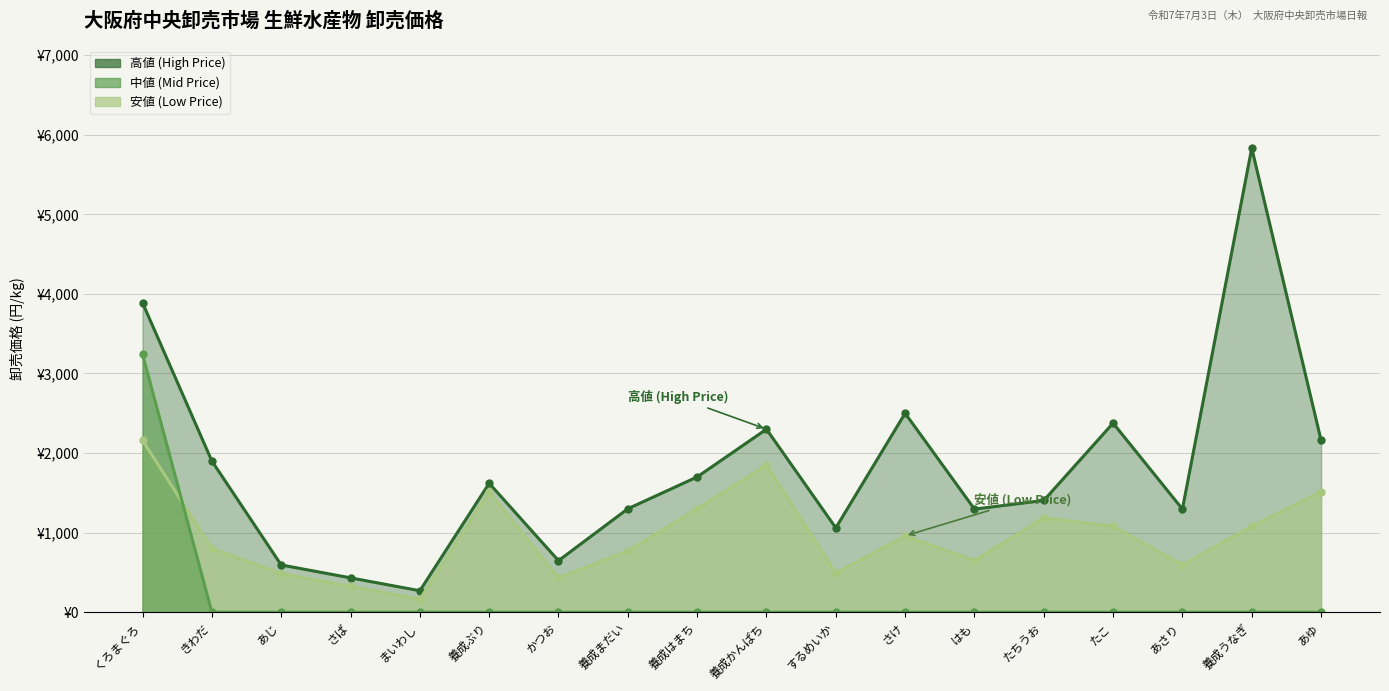

Reading left to right, extract all data points from this chart.

高値 (High Price): くろまぐろ=3888	きわだ=1900	あじ=594	さば=432	まいわし=270	養成ぶり=1620	かつお=648	養成まだい=1300	養成はまち=1700	養成かんぱち=2300	するめいか=1060	さけ=2500	はも=1296	たちうお=1404	たこ=2376	あさり=1296	養成うなぎ=5832	あゆ=2160
中値 (Mid Price): くろまぐろ=3240	きわだ=0	あじ=0	さば=0	まいわし=0	養成ぶり=0	かつお=0	養成まだい=0	養成はまち=0	養成かんぱち=0	するめいか=0	さけ=0	はも=0	たちうお=0	たこ=0	あさり=0	養成うなぎ=0	あゆ=0
安値 (Low Price): くろまぐろ=2160	きわだ=800	あじ=486	さば=324	まいわし=162	養成ぶり=1512	かつお=432	養成まだい=770	養成はまち=1300	養成かんぱち=1850	するめいか=490	さけ=960	はも=648	たちうお=1188	たこ=1080	あさり=594	養成うなぎ=1080	あゆ=1512